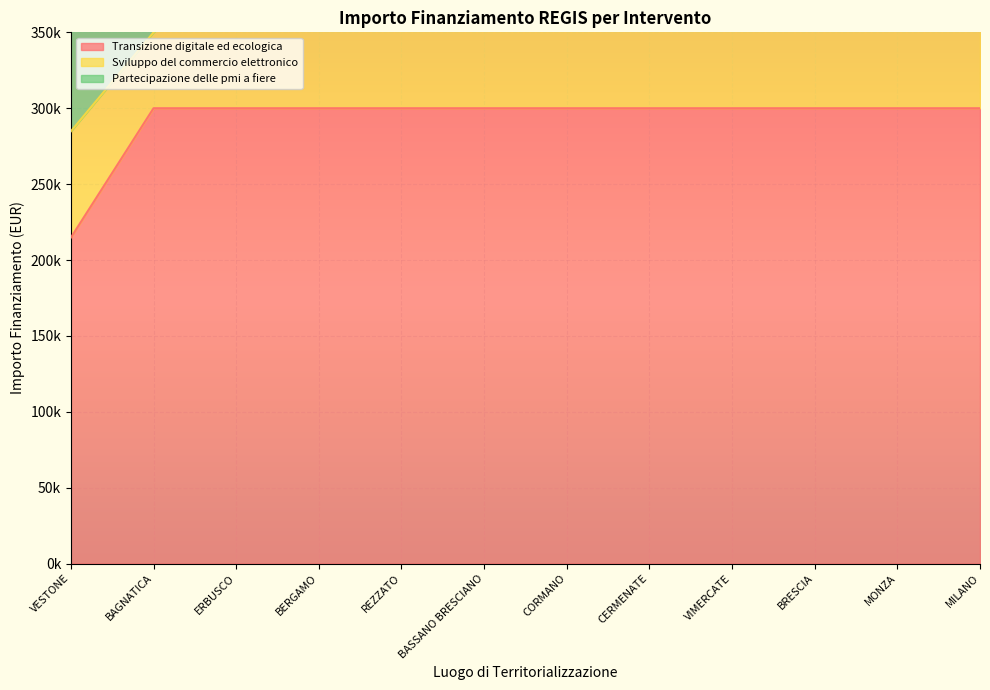

Which series changed the most between ERBUSCO and CORMANO?

Sviluppo del commercio elettronico